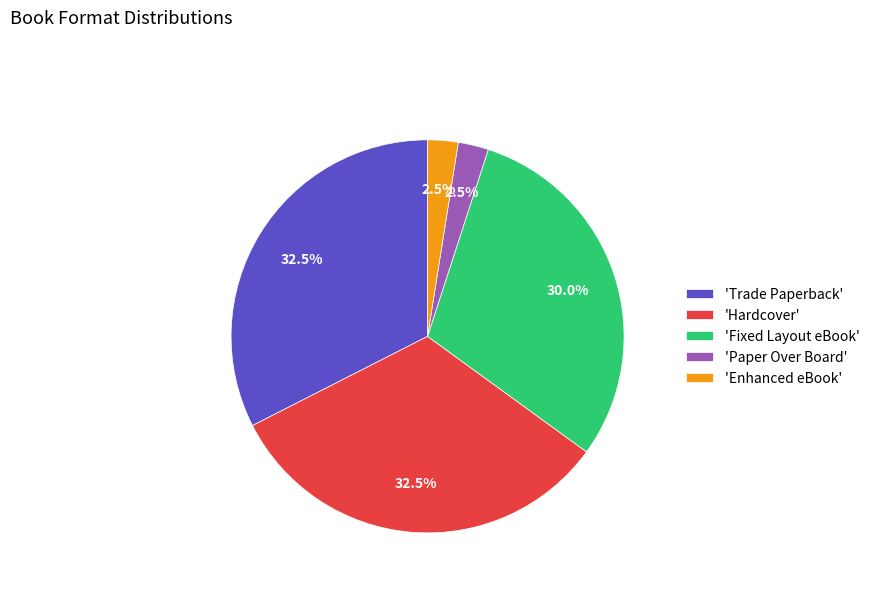

Does 'Paper Over Board' represent more than half of the total?

No